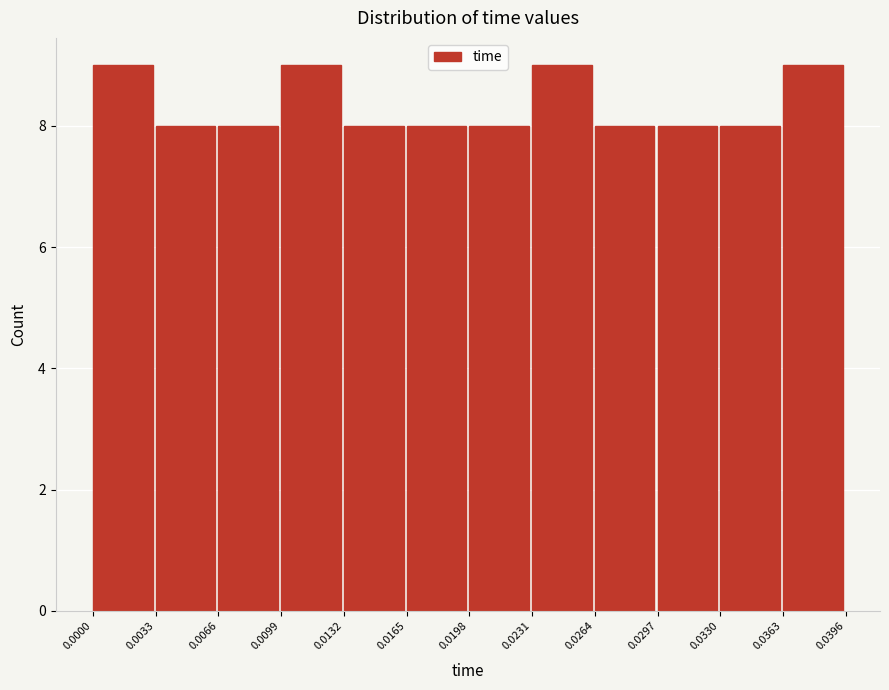

Reading left to right, transcribe this chart: for each bar, give the range it covers on the x-axis and its height. The values are not printed on the chart, so give them approximately, as read against the axis.

0.0000 to 0.0033: 9
0.0033 to 0.0066: 8
0.0066 to 0.0099: 8
0.0099 to 0.0132: 9
0.0132 to 0.0165: 8
0.0165 to 0.0198: 8
0.0198 to 0.0231: 8
0.0231 to 0.0264: 9
0.0264 to 0.0297: 8
0.0297 to 0.0330: 8
0.0330 to 0.0363: 8
0.0363 to 0.0396: 9